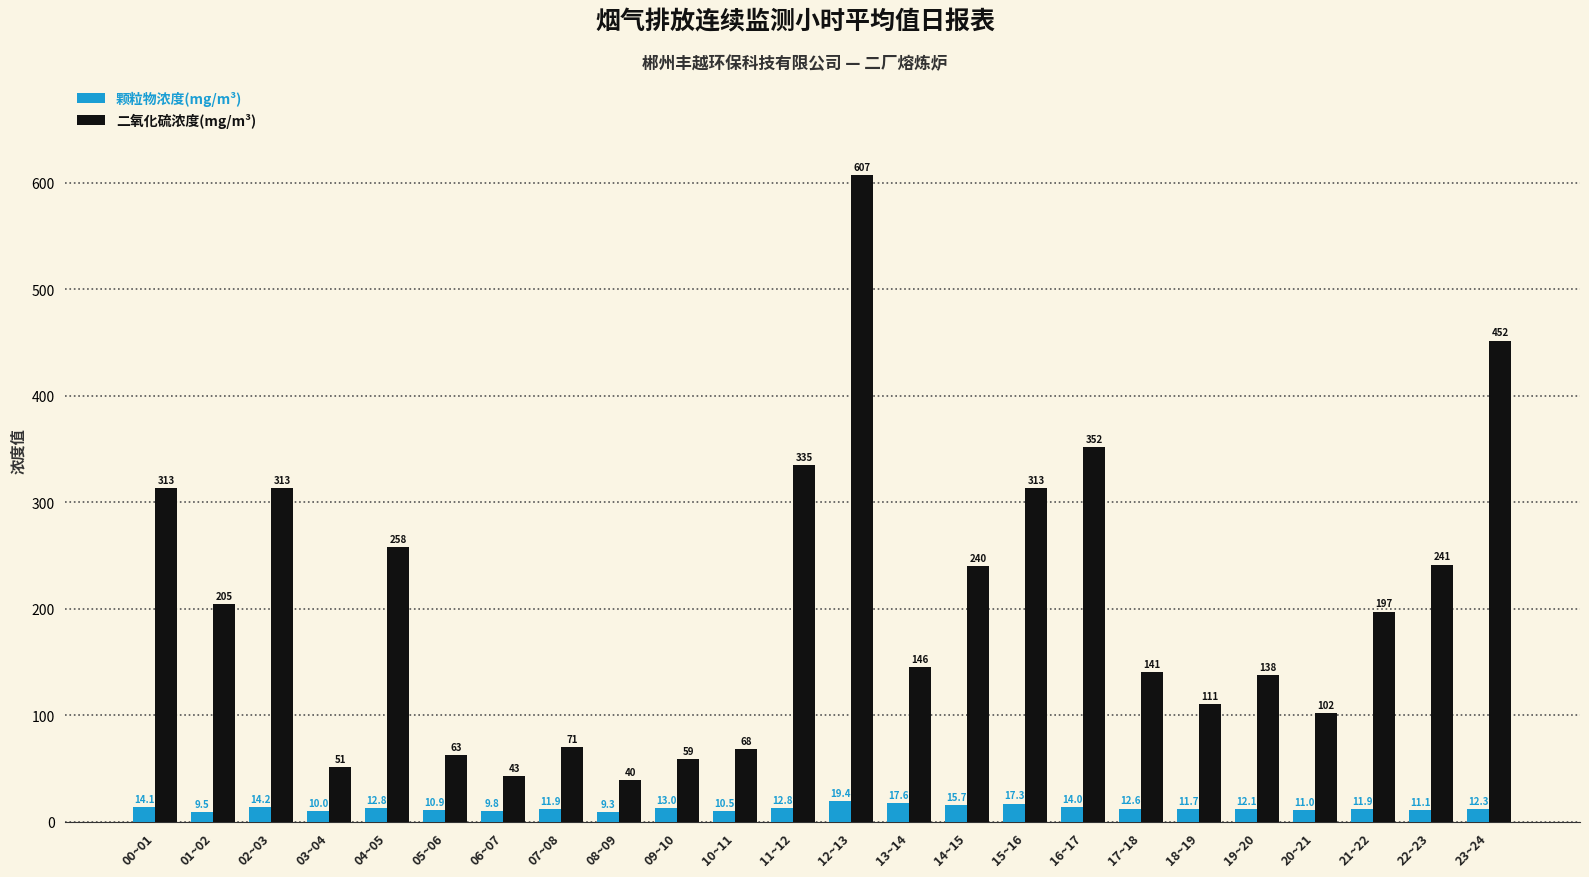

At which category is the sum across all series the highest?

12~13